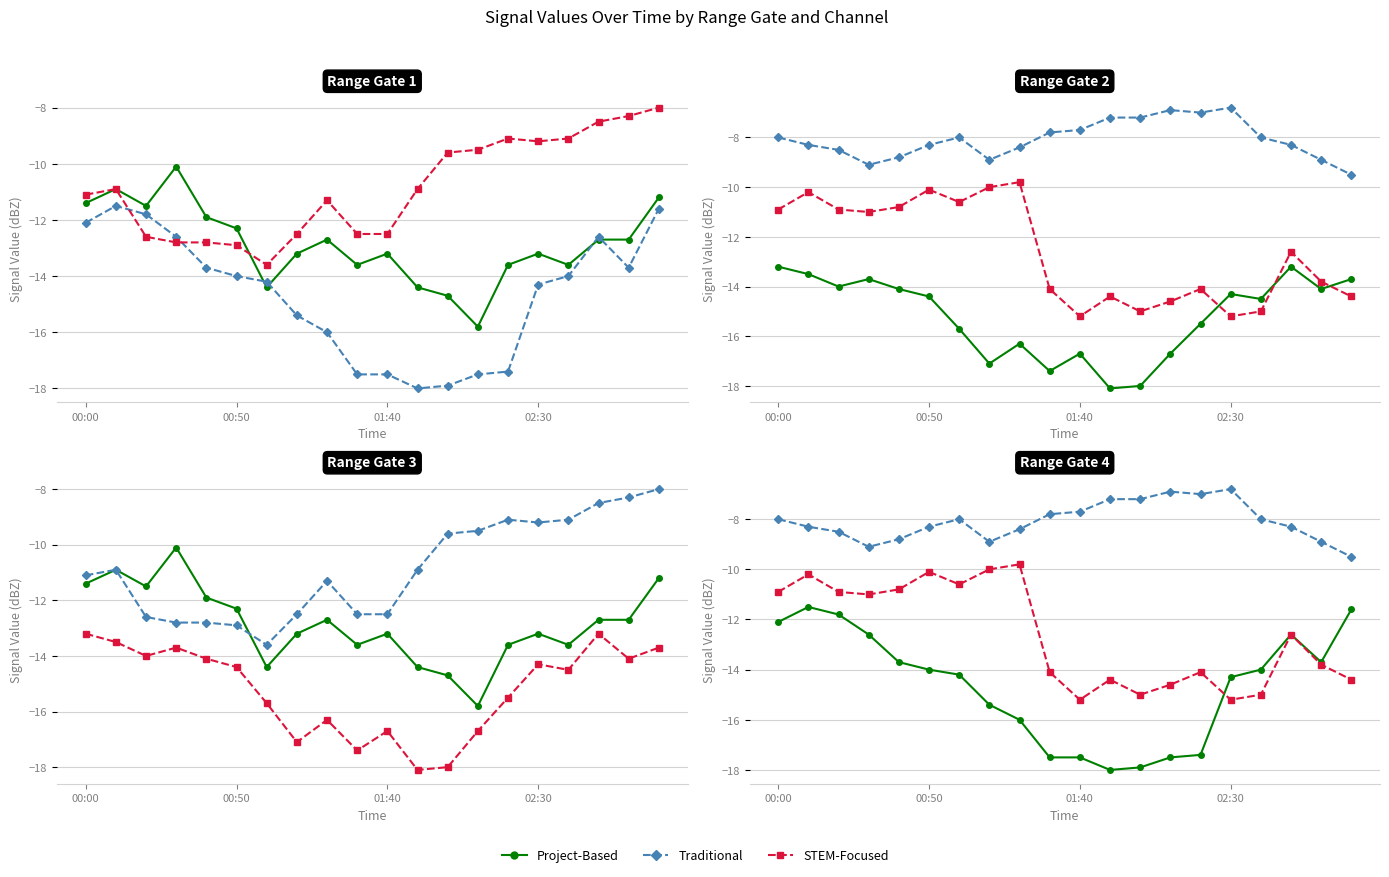

Where is the first local maximum for Traditional?

6